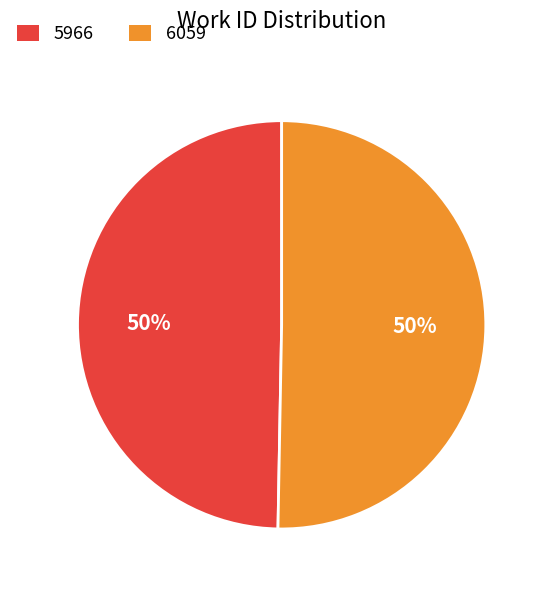

To the nearest percent, what portion does 6059 represent?

50%